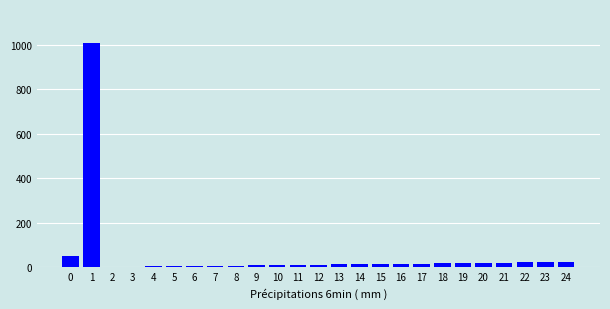

What is the sum of the values at 13 and 16?

27